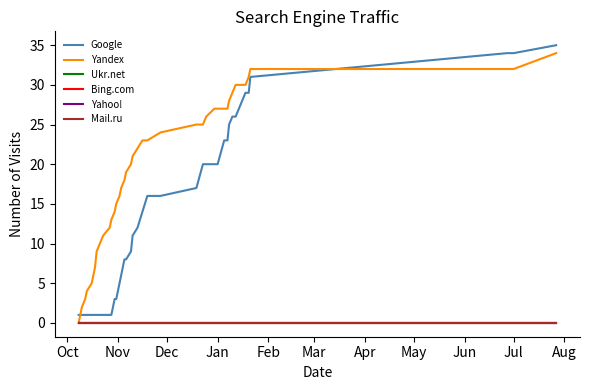

How many lines are shown in the chart?

6